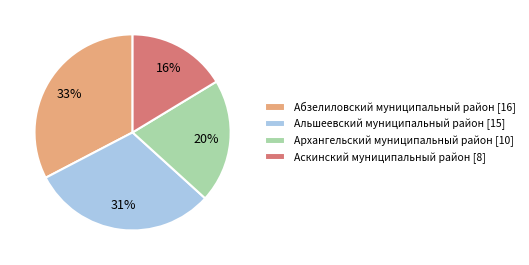

To the nearest percent, what is the average slice percentage?

25%